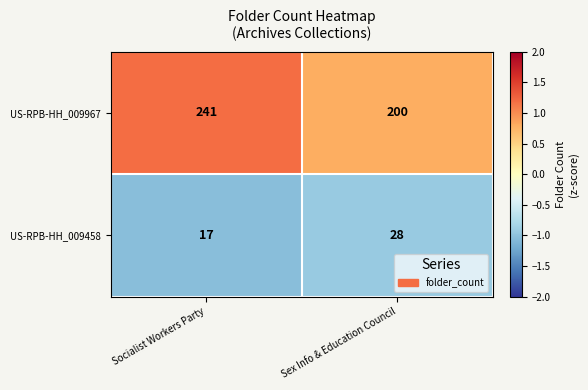

What is the sum of all US-RPB-HH_009967 values?

441